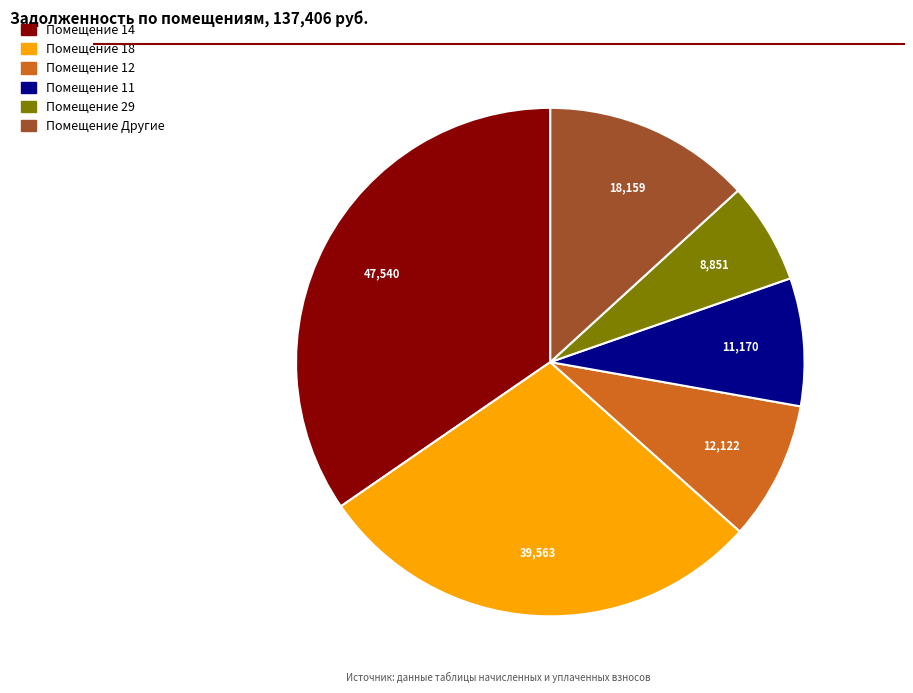

Is there a majority slice in this chart?

No